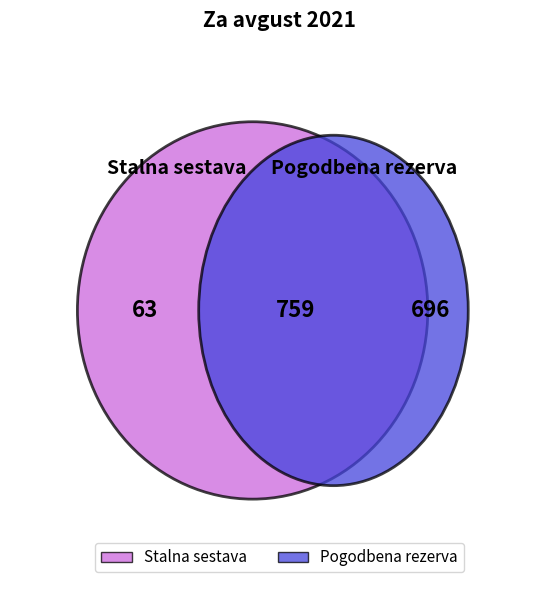

Between Stalna sestava and Pogodbena rezerva, which is larger?

Pogodbena rezerva